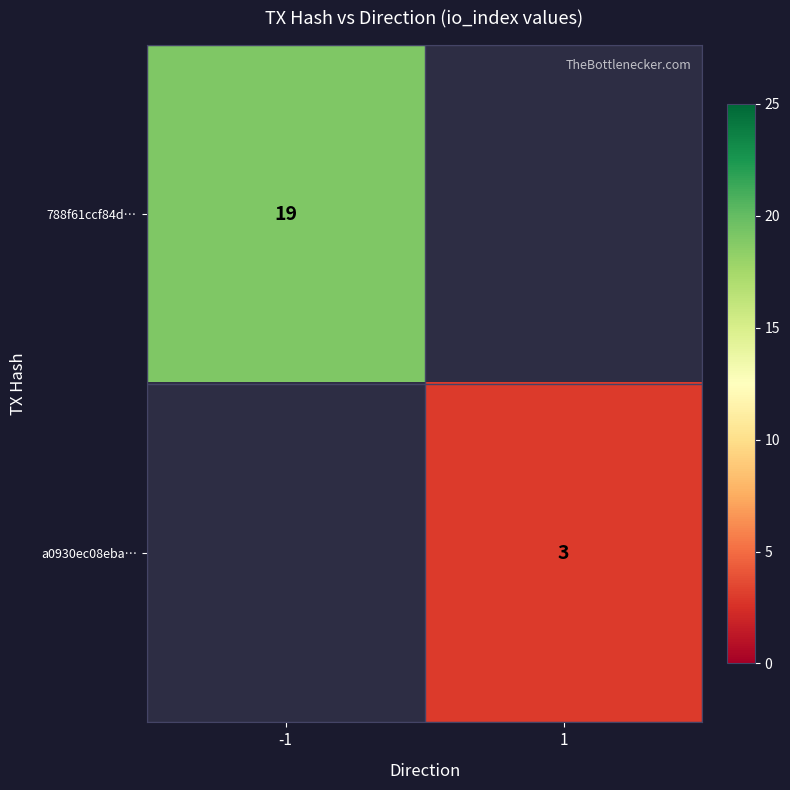

The a0930ec08eba… series shows 2 at 1. True or false?

False